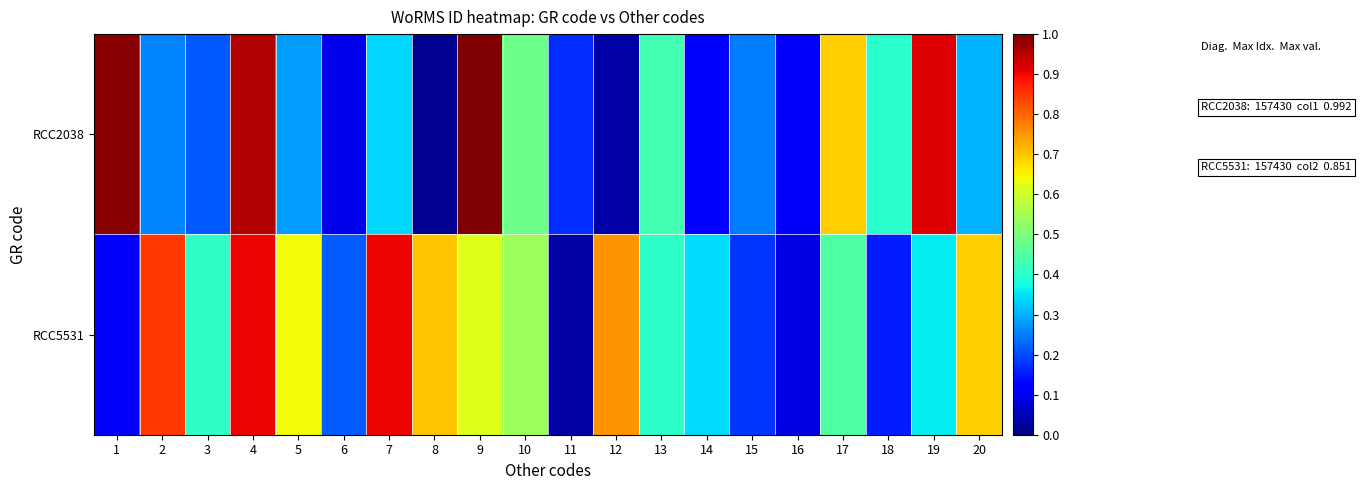

What is the maximum value shown in the chart?

1.0